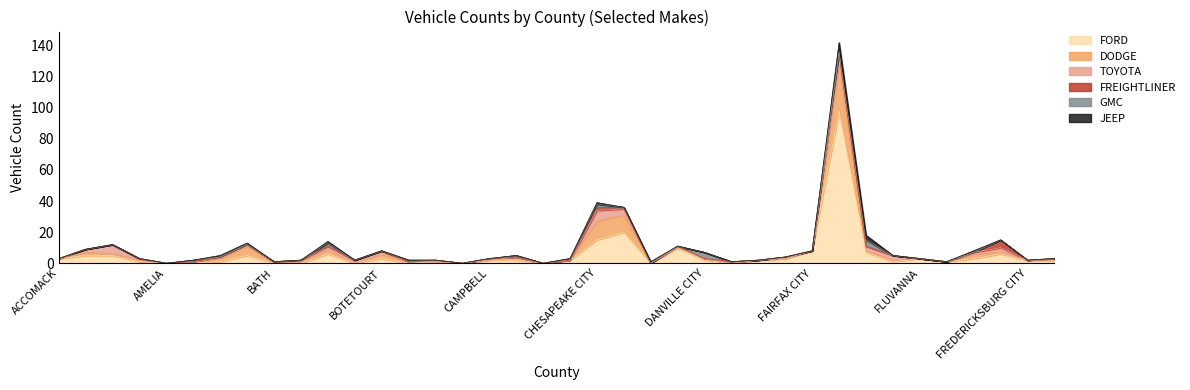

What is the total value across all series at FAIRFAX CITY?

8